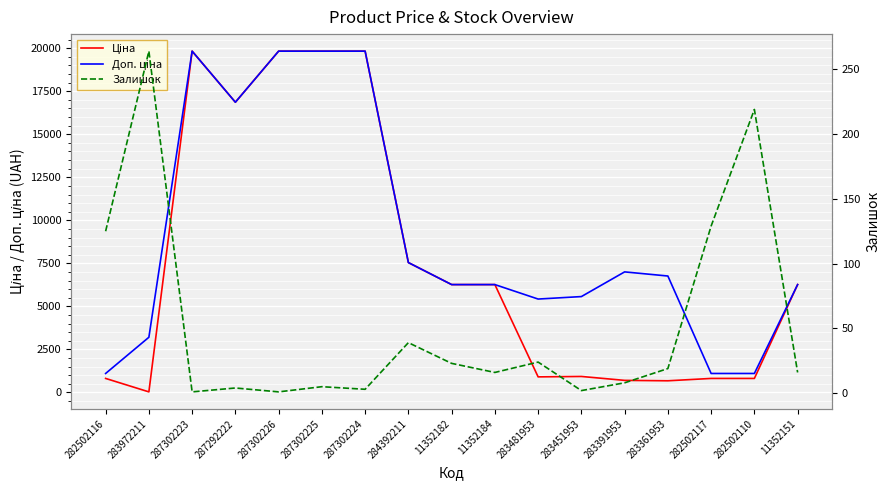

List the labels in order of Доп. ціна value, largest first.

287302223, 287302226, 287302225, 287302224, 287292222, 284392211, 283391953, 283361953, 11352182, 11352184, 11352151, 283451953, 283481953, 283972211, 282502116, 282502117, 282502110